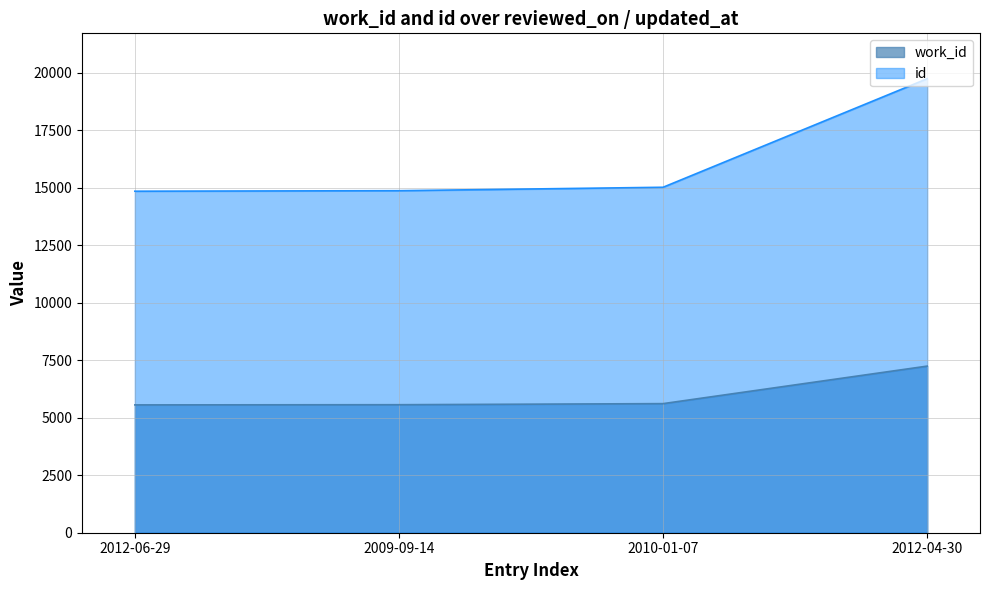

At 2012-04-30, list the series in order from largest to smallest.

id, work_id